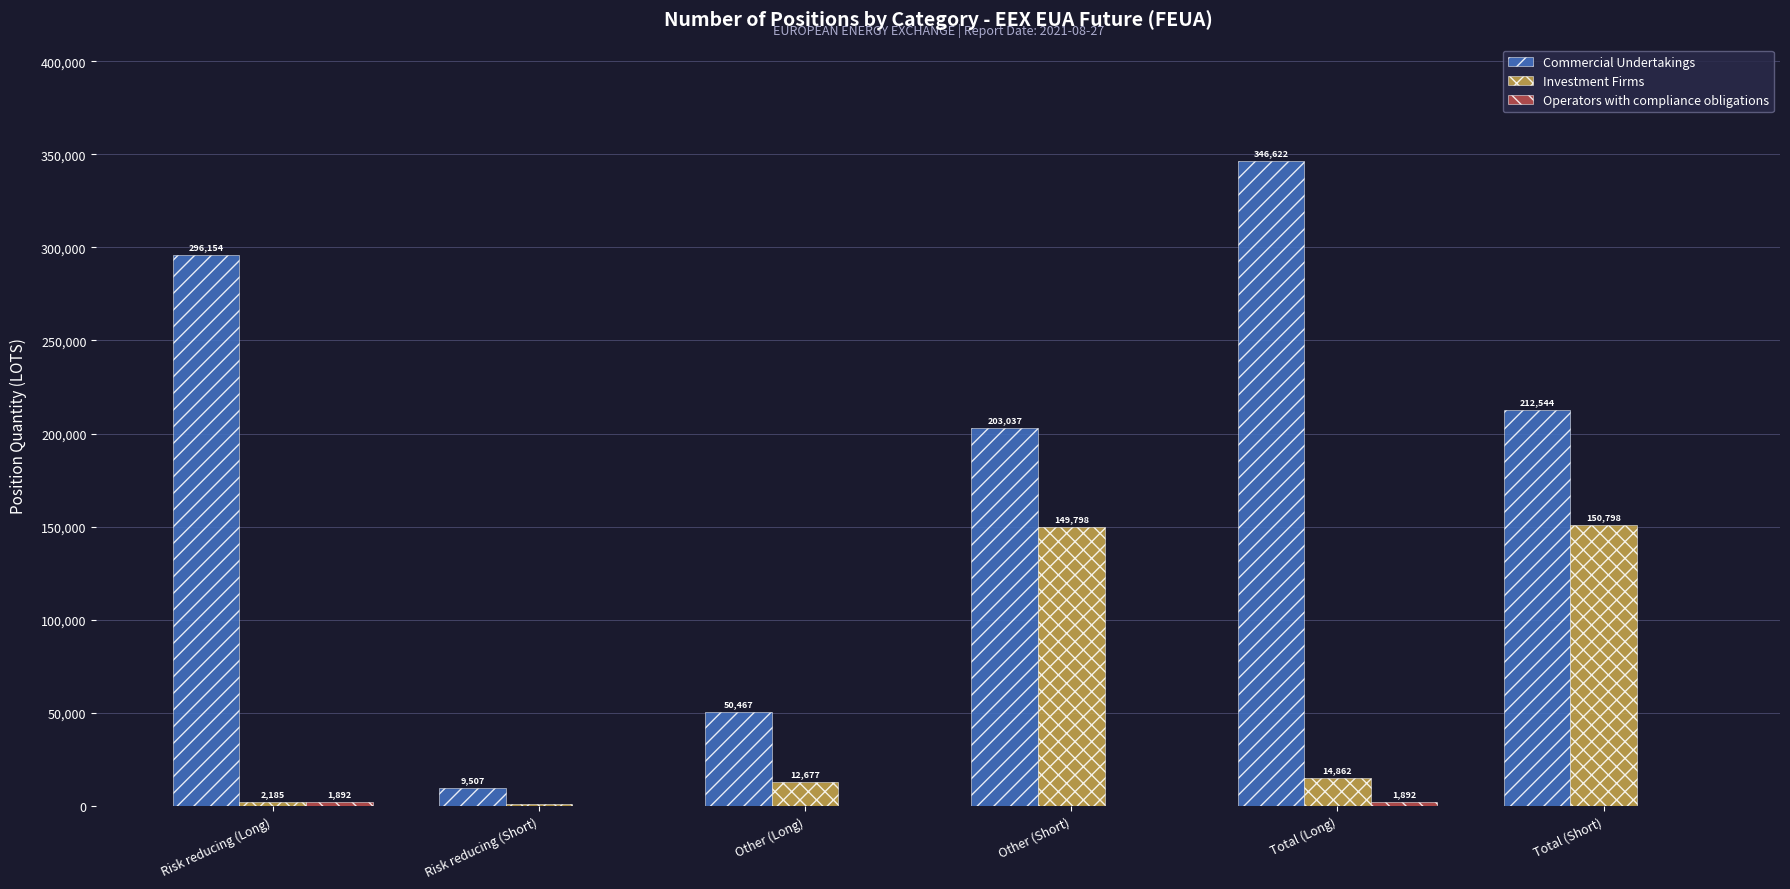

At which category is the sum across all series the highest?

Total (Long)